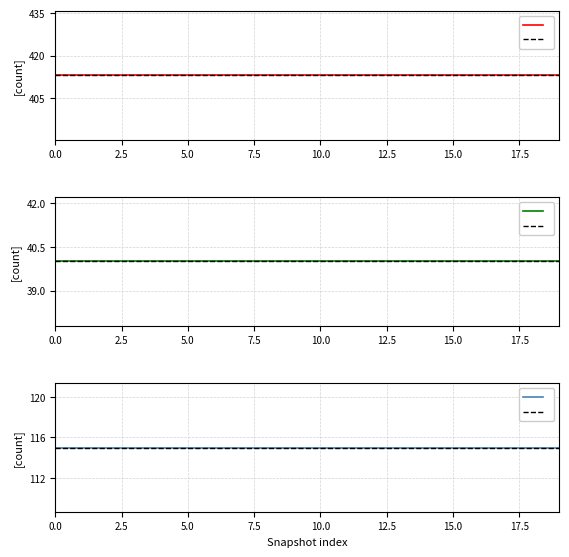

Is this an area chart (filled region under the line)?

No